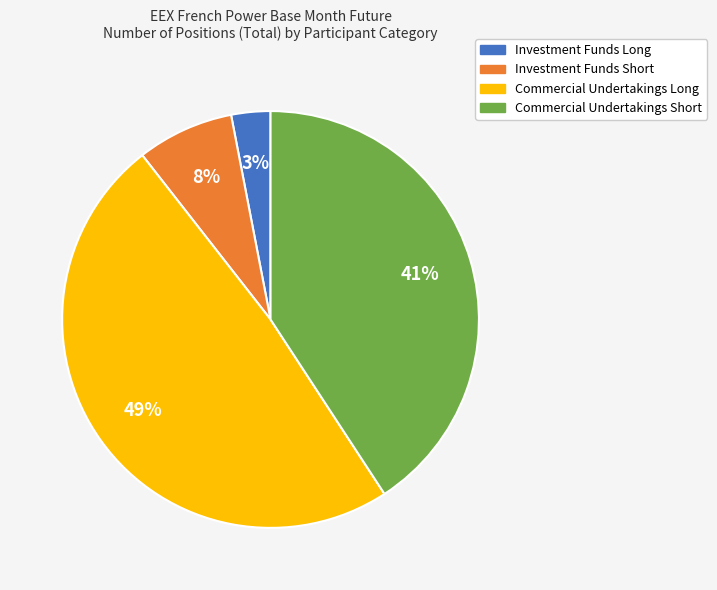

Does any single category account for the majority?

No